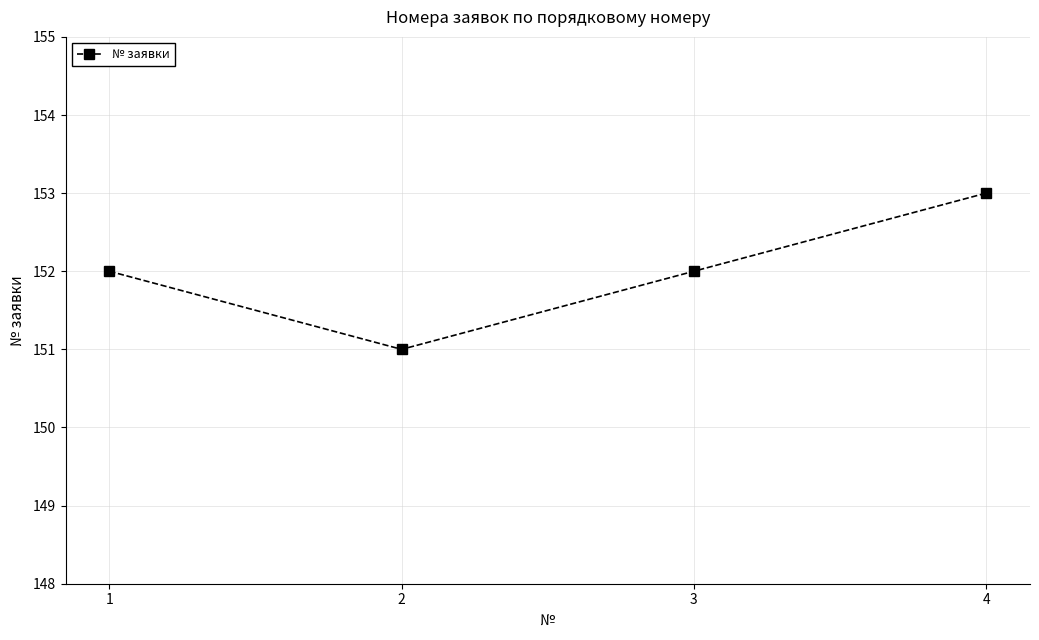

The value at 1 is 152. True or false?

True